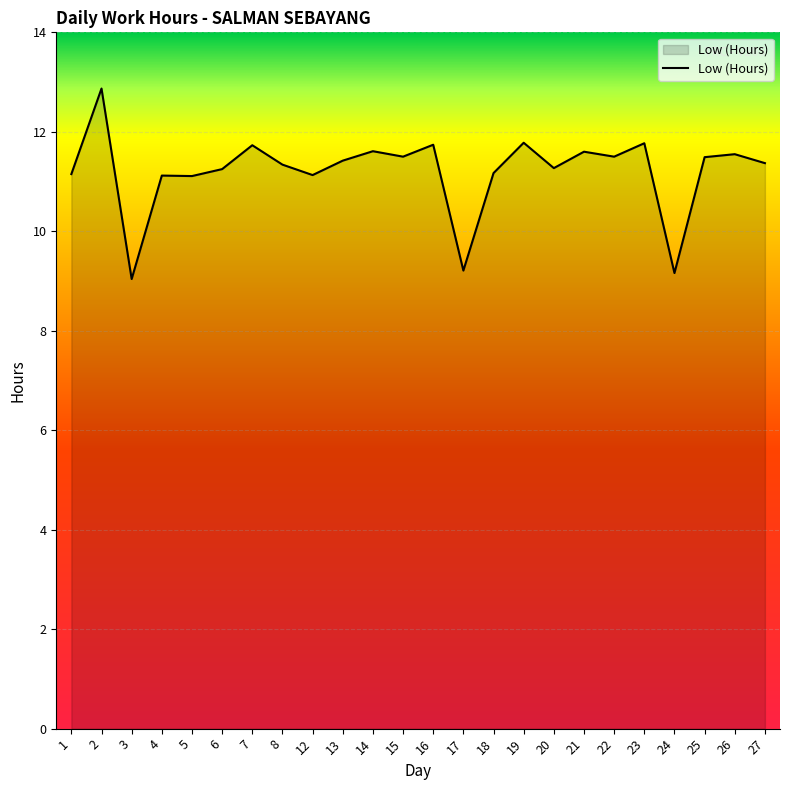

How many values are below 11?

3